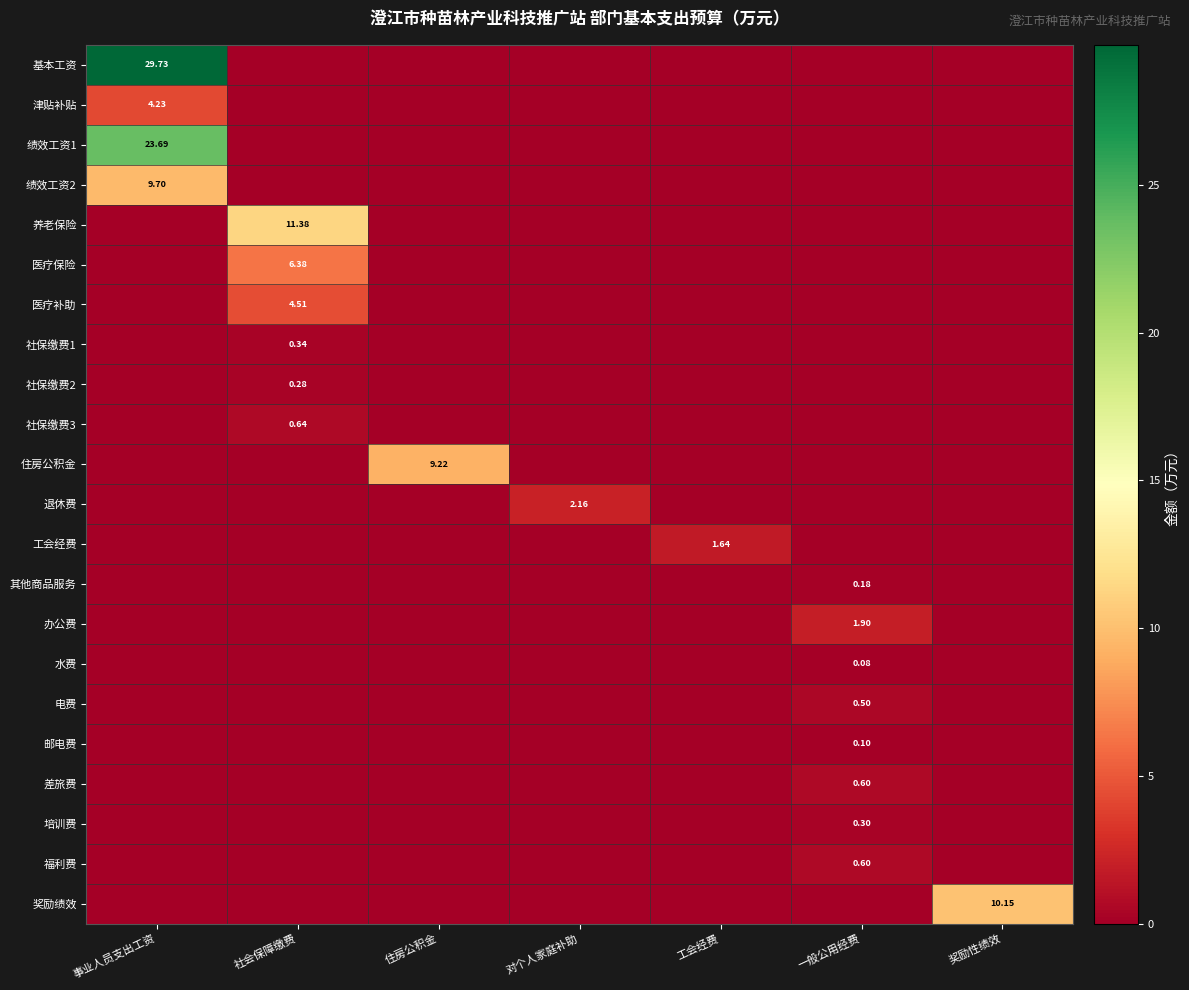

What is the maximum value for 退休费?

2.2